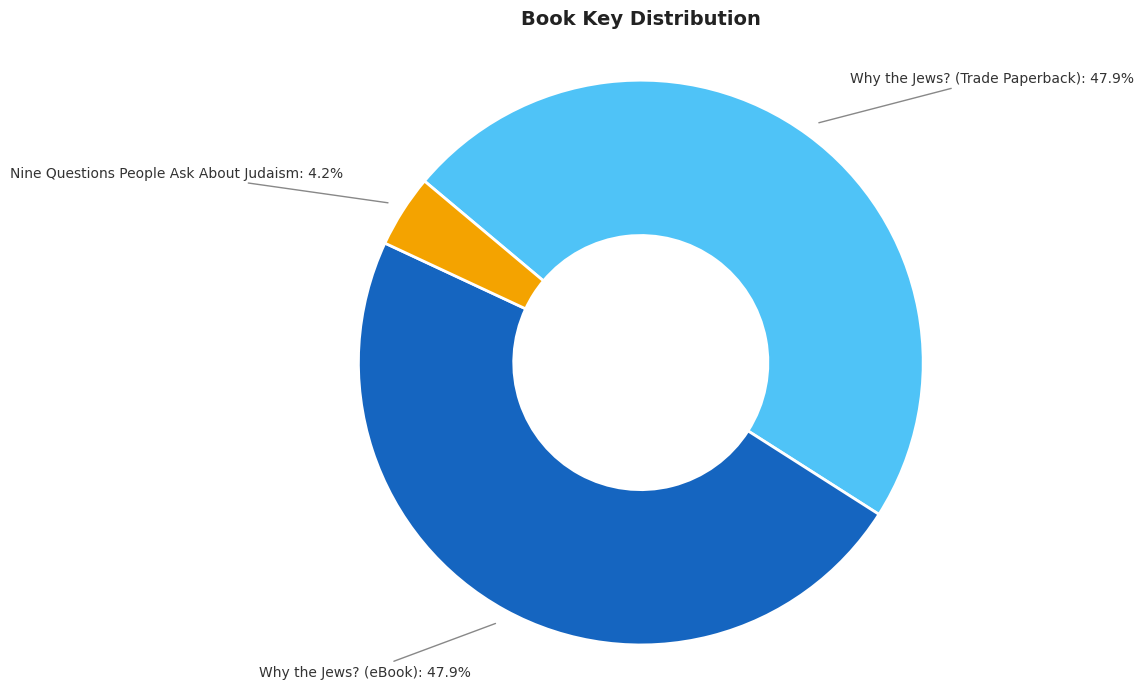

Which category has the smallest portion of the pie?

Nine Questions People Ask About Judaism